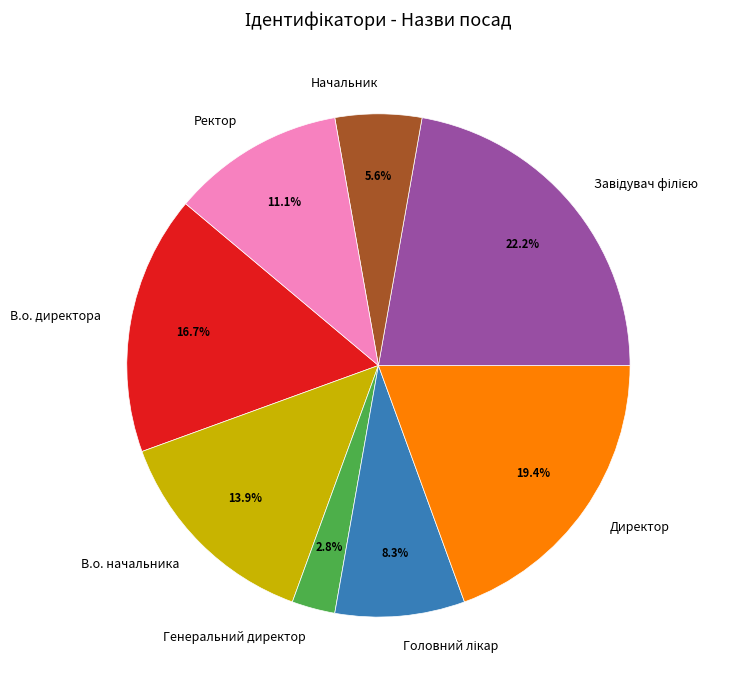

The В.о. начальника slice represents 20% of the pie. True or false?

False